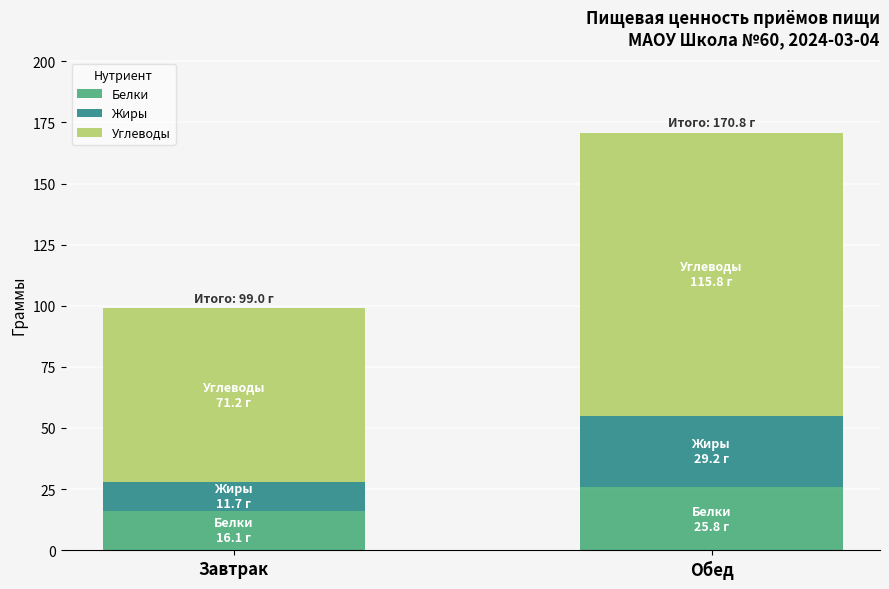

The Белки series shows 39.3 at Обед. True or false?

False